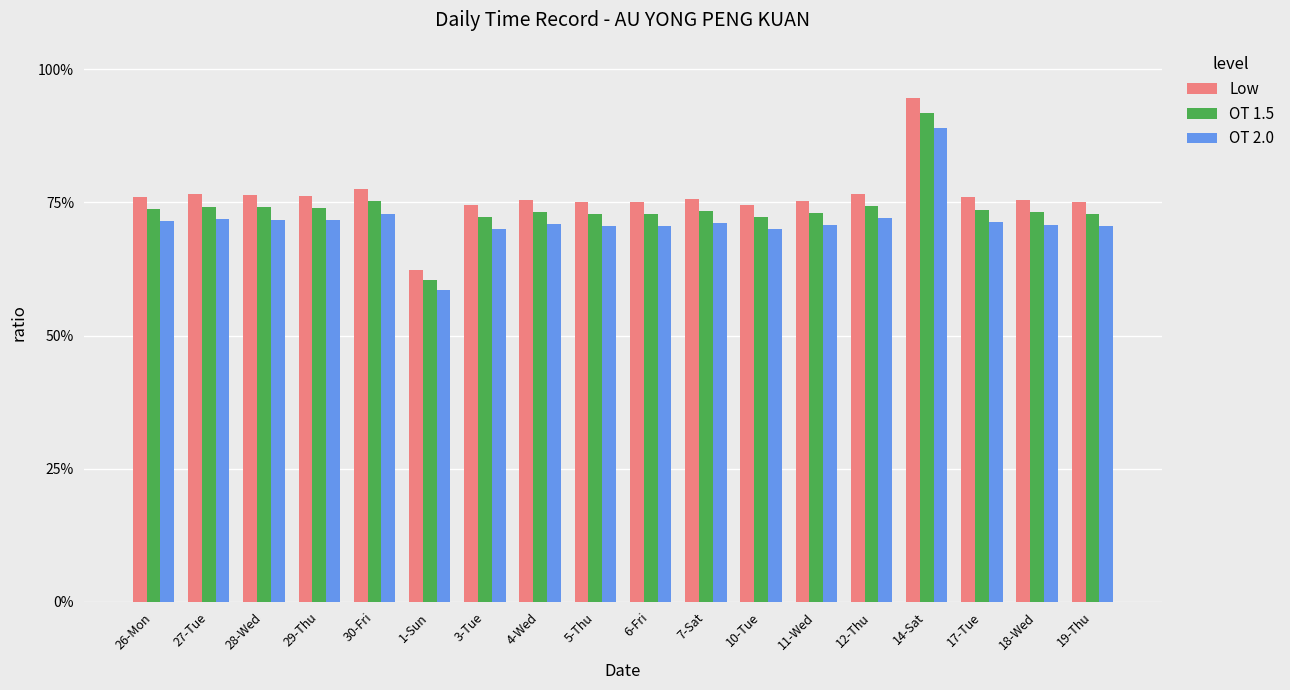

What is the difference between the maximum and minimum values in the OT 2.0 series?

4.9